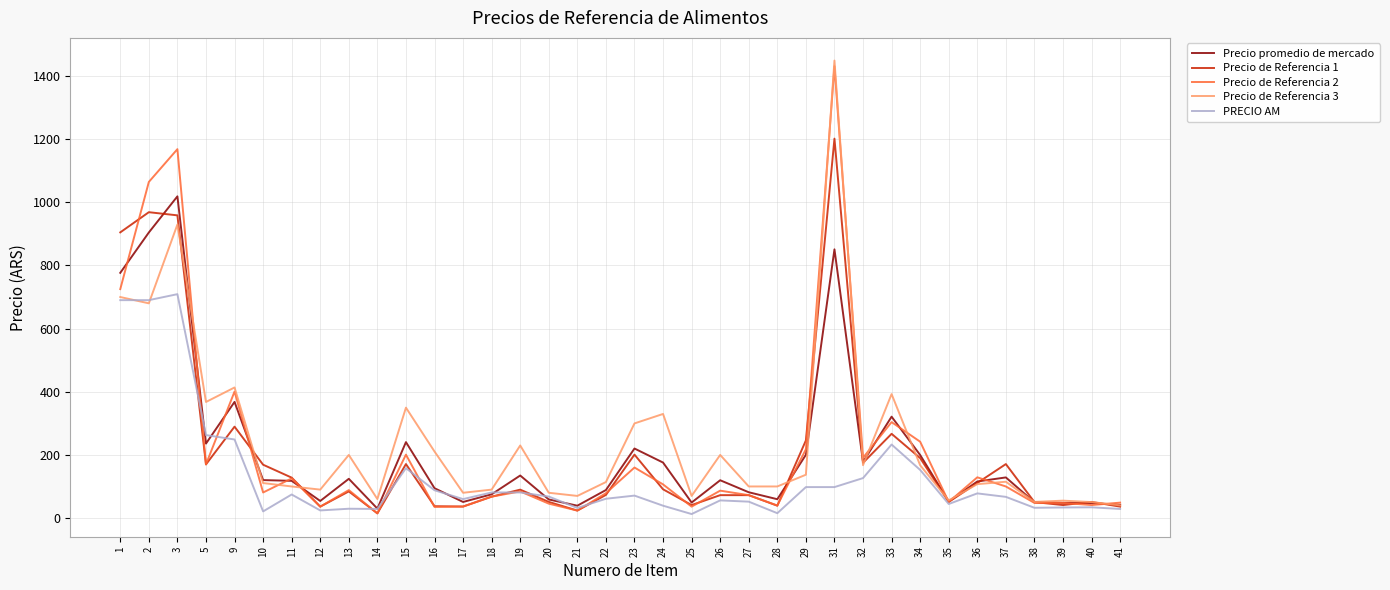

The value of PRECIO AM at 3 is 1187.2. True or false?

False